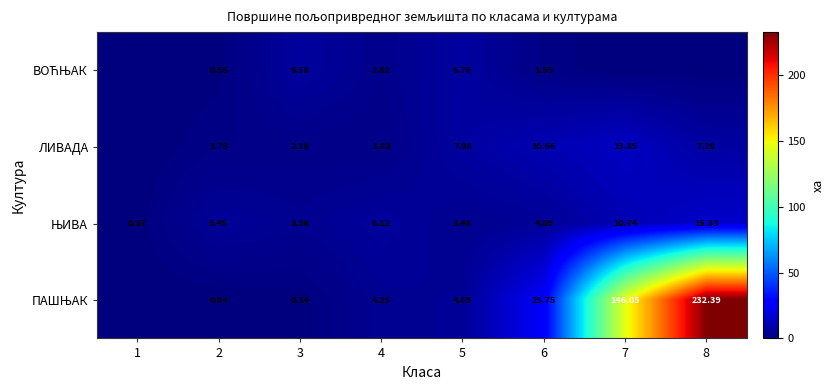

What is the difference between the highest and lowest values at 7?

146.0